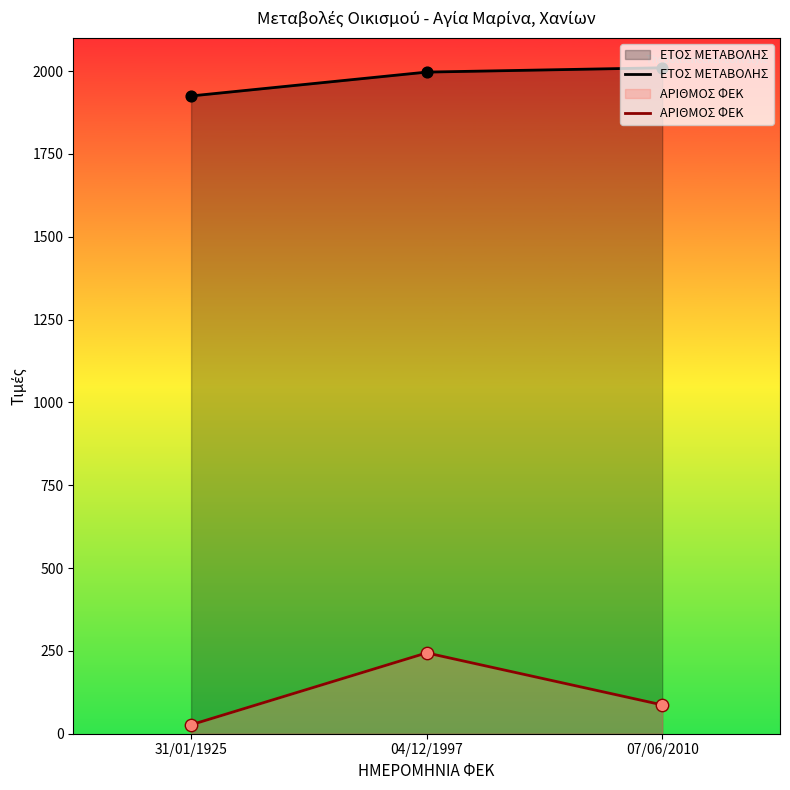

Is the value of ΑΡΙΘΜΟΣ ΦΕΚ at 04/12/1997 greater than the value of ΕΤΟΣ ΜΕΤΑΒΟΛΗΣ at 31/01/1925?

No